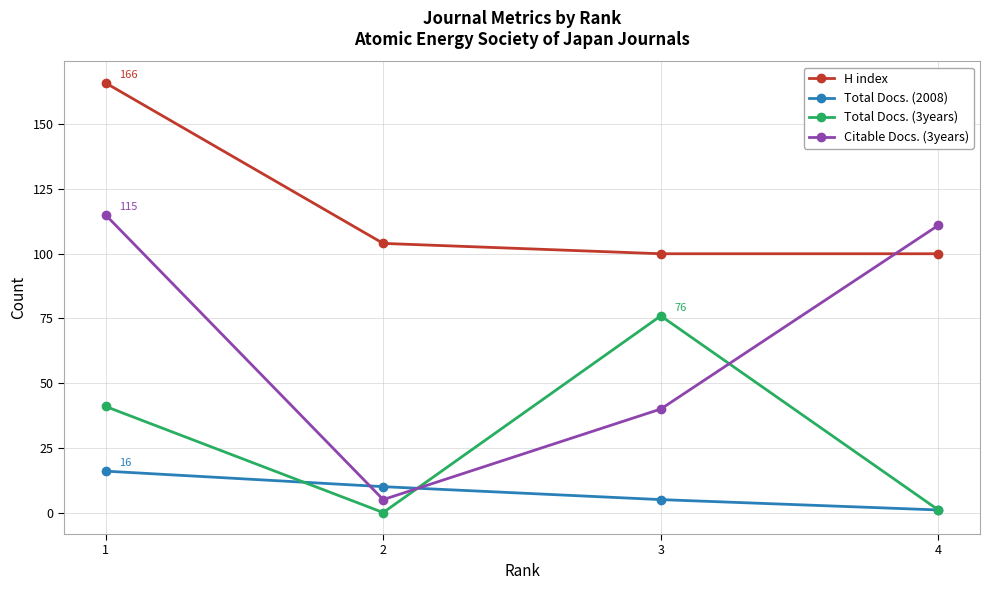

How many lines are shown in the chart?

4